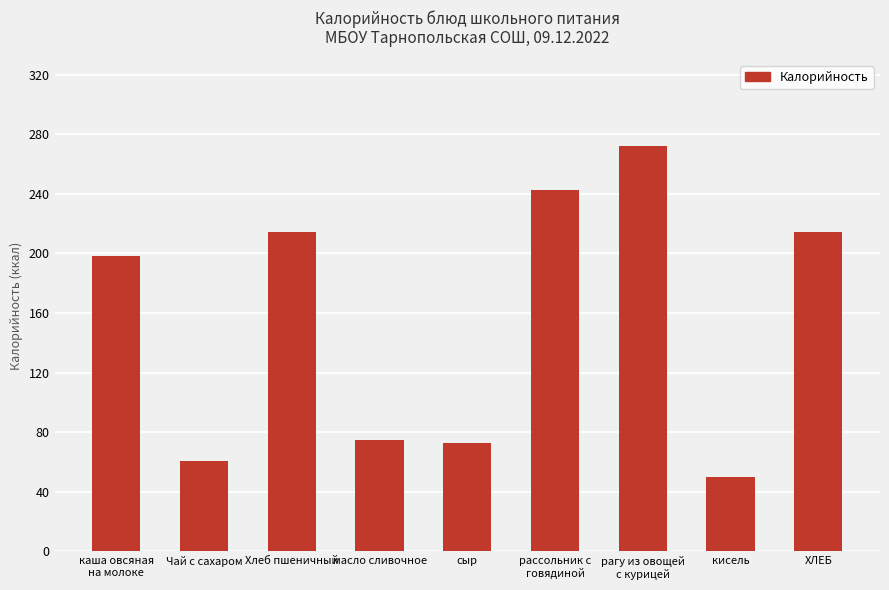

The chart shows a value of 49.6 at кисель. True or false?

True